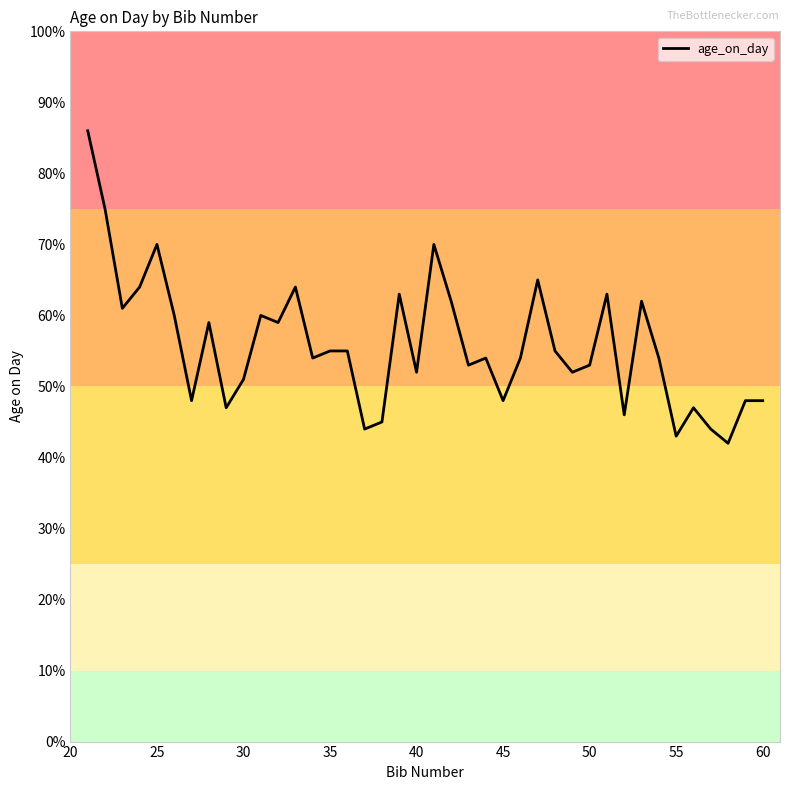

What is the maximum value shown in the chart?

86